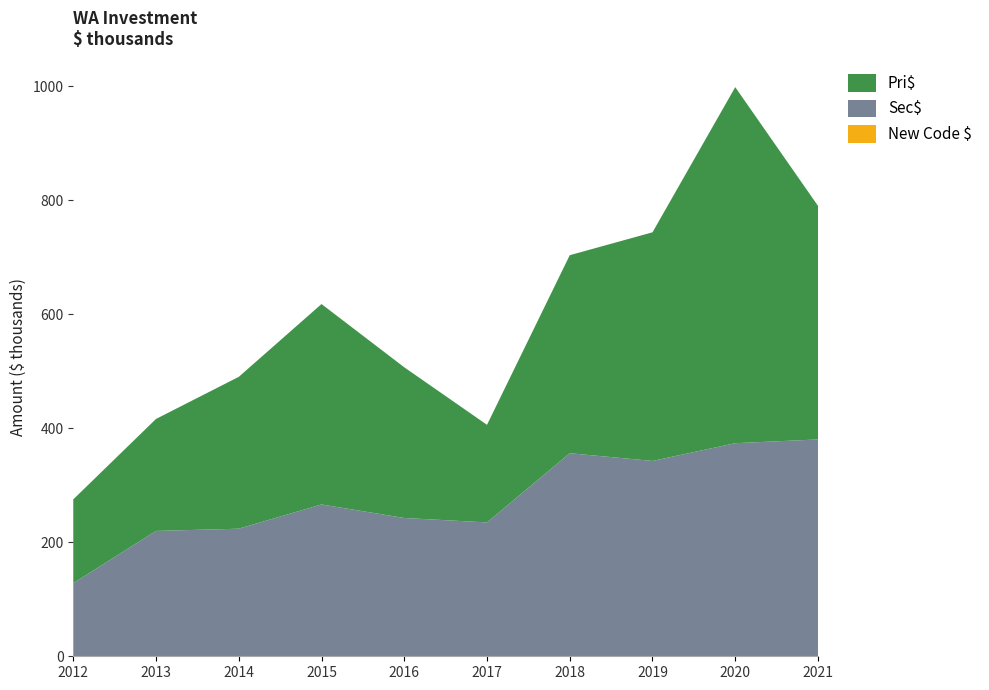

Reading left to right, what are all the values shown in this chart?

Pri$: 146926.4	196457.2	266410.6	351616.7	264392.2	171192.6	347405.7	401118.2	624671.2	409811.9
Sec$: 128357.7	219948.3	223848.6	266379.7	242640.3	234878.8	356271.6	342719.1	373869.5	380449.2
New Code $: 0.0	0.0	0.0	0.0	0.0	0.0	0.0	0.0	0.0	0.0